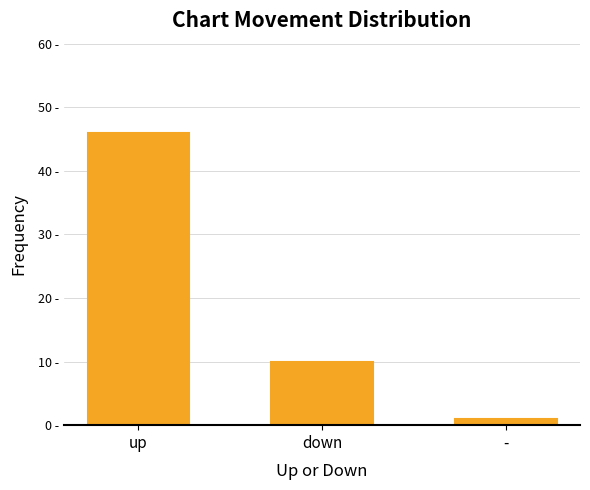

What is the ratio of the value at - to the value at down?

0.1